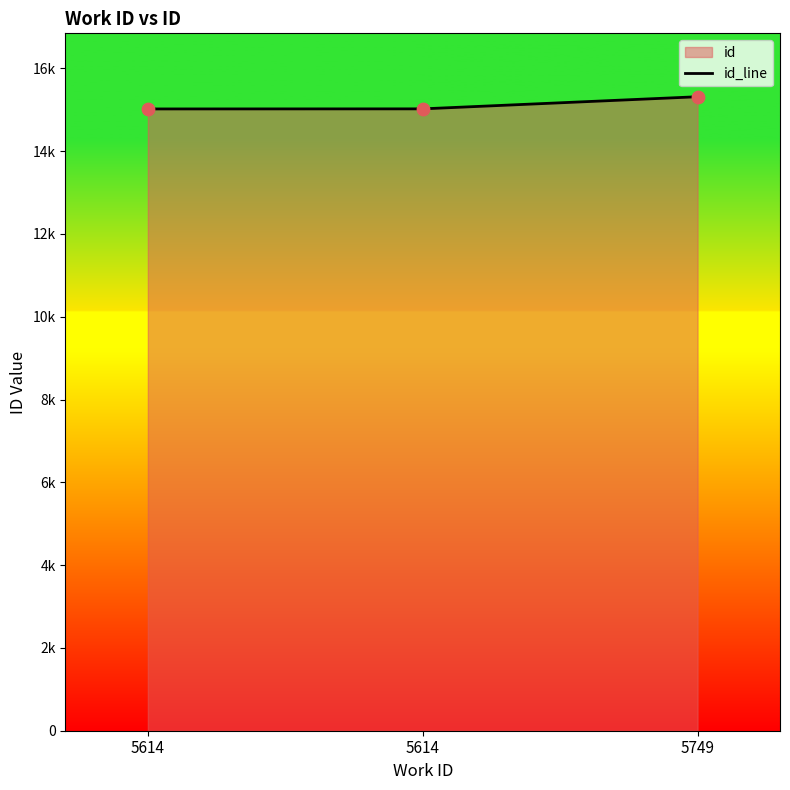

What is the ratio of the value at 5614 to the value at 5614?

1.0